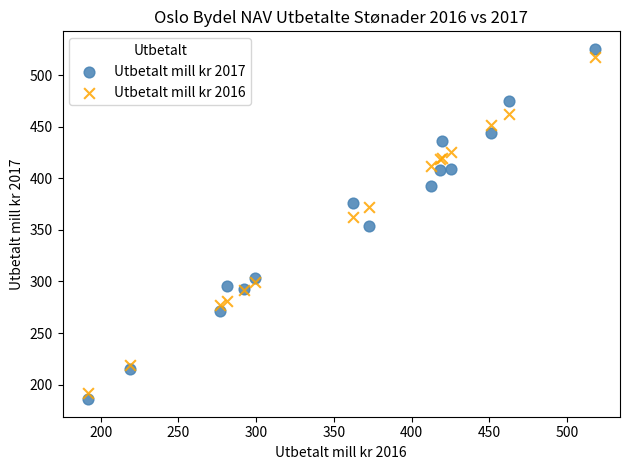

Which series has the largest Y range (max minus min)?

Utbetalt mill kr 2017